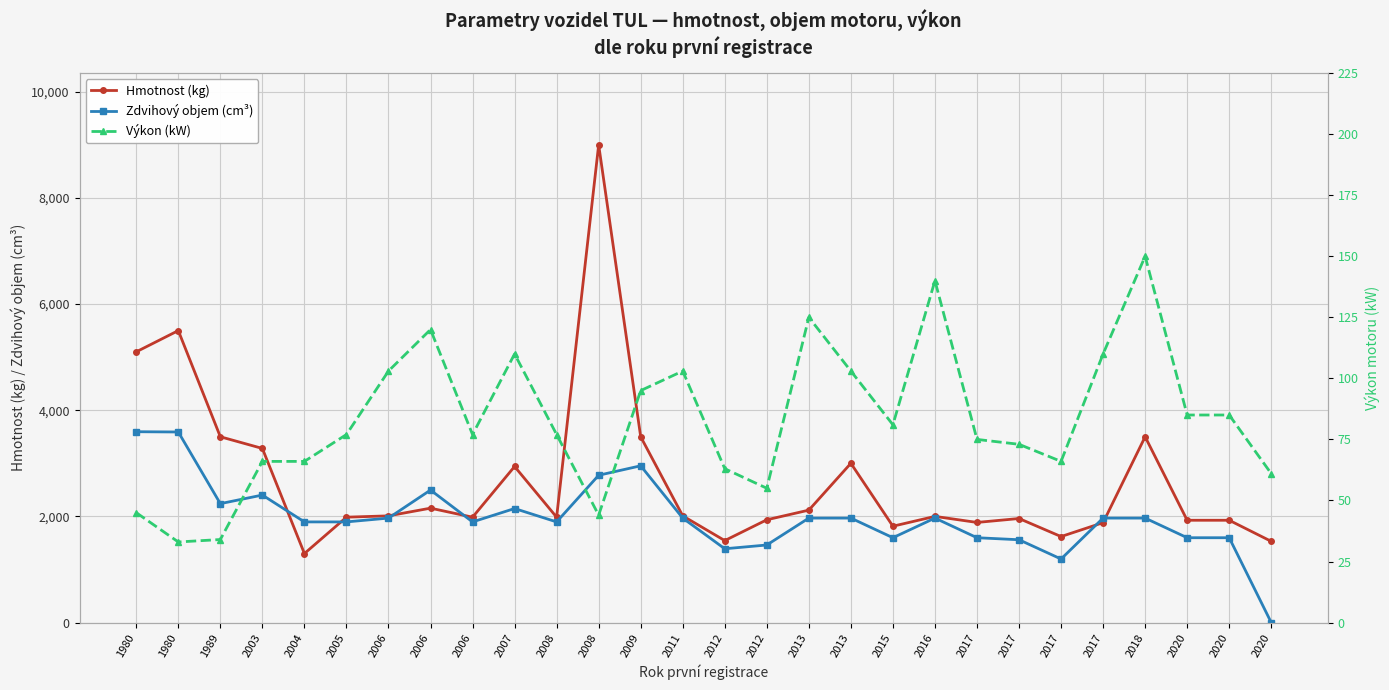

True or false: Zdvihový objem (cm³) has more than 1 interior local peaks.

True